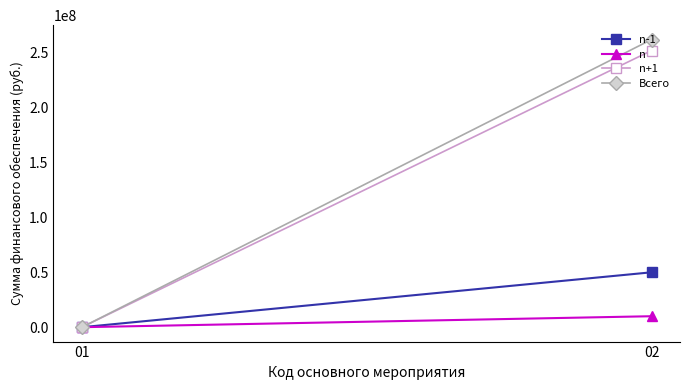

List the series in order of their peak value, lowest first.

n, n-1, n+1, Всего